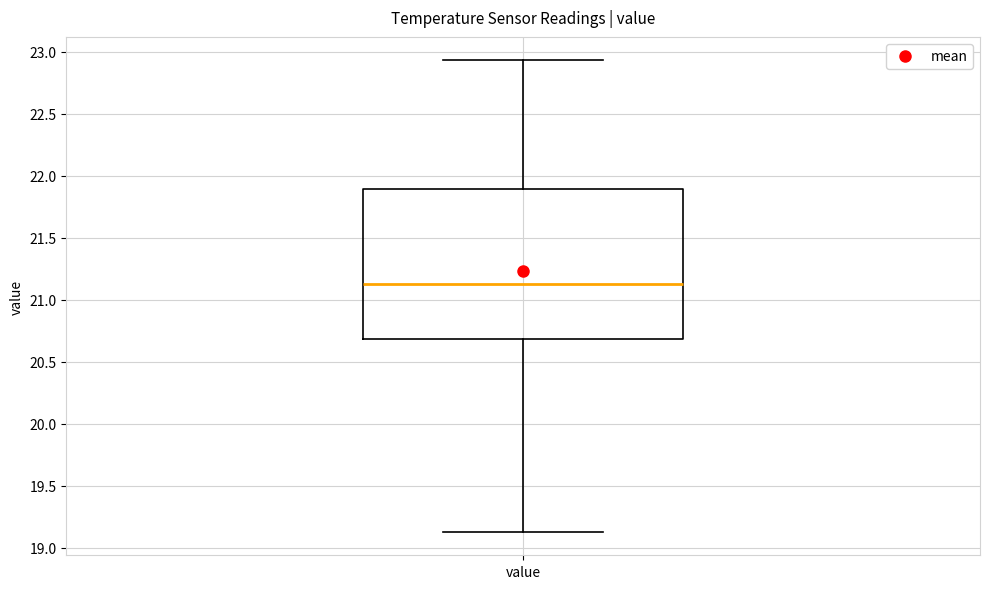

Where does the upper whisker of the box for value end on the y-axis? The values are not printed on the chart, so give them approximately, as read against the axis.

22.95